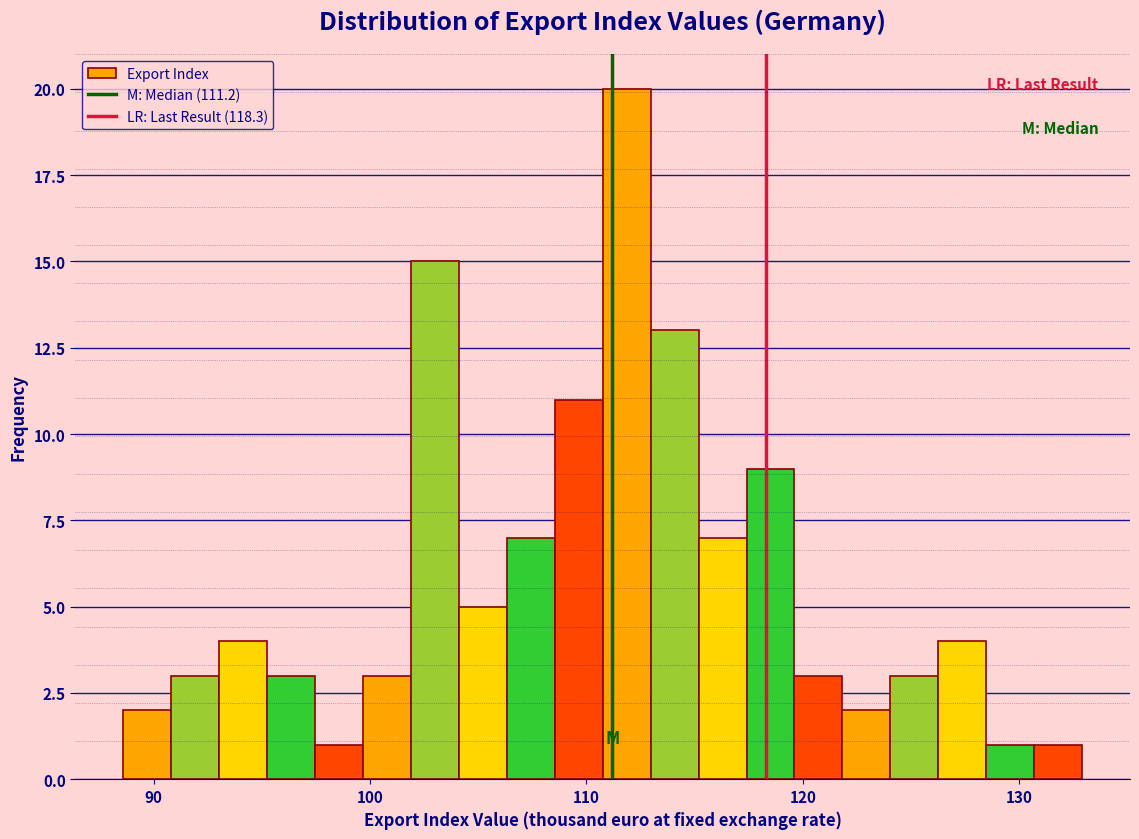

Read against the x-axis, roughly where is the centre of the tallest bar?

112